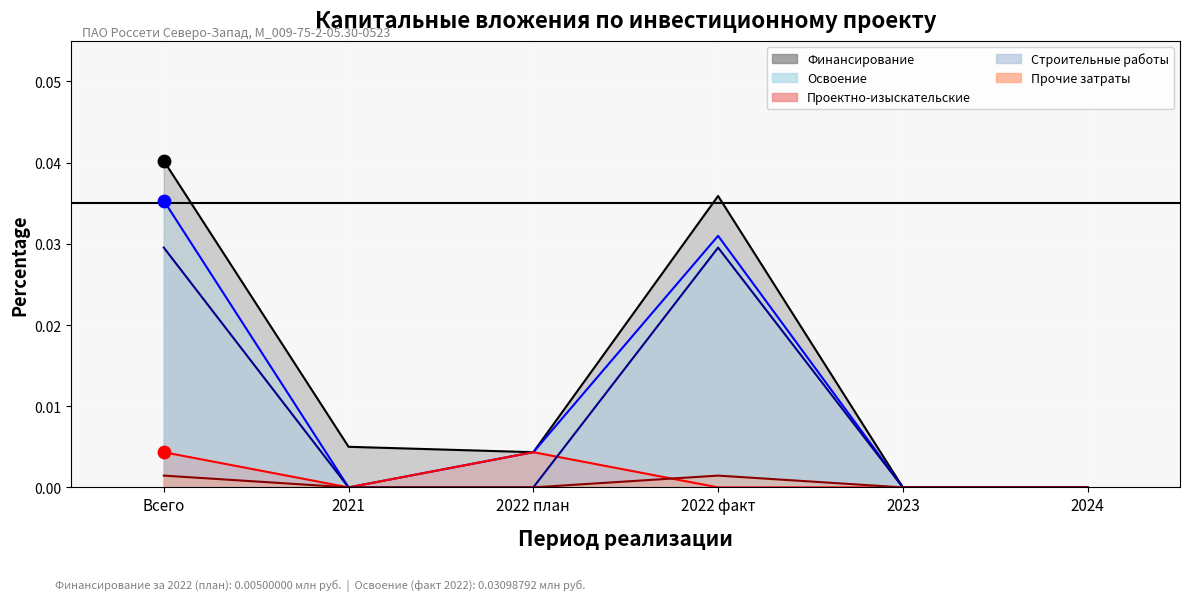

Which series has the largest Y range (max minus min)?

Финансирование